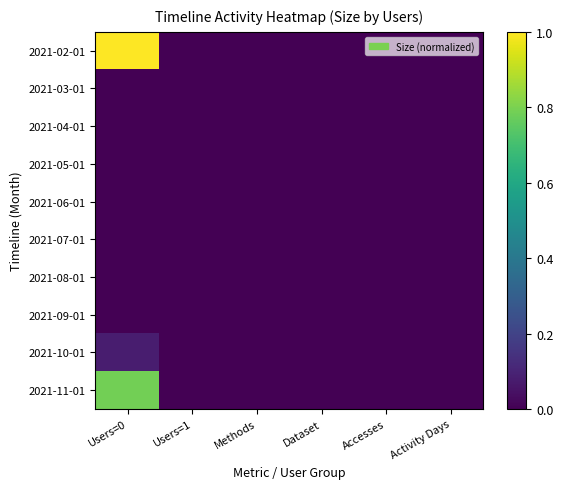

Reading left to right, extract all data points from this chart.

2021-02-01: Users=0=1.0	Users=1=0.0	Methods=0.0	Dataset=0.0	Accesses=0.0	Activity Days=0.0
2021-03-01: Users=0=0.0	Users=1=0.0	Methods=0.0	Dataset=0.0	Accesses=0.0	Activity Days=0.0
2021-04-01: Users=0=0.0	Users=1=0.0	Methods=0.0	Dataset=0.0	Accesses=0.0	Activity Days=0.0
2021-05-01: Users=0=0.0	Users=1=0.0	Methods=0.0	Dataset=0.0	Accesses=0.0	Activity Days=0.0
2021-06-01: Users=0=0.0	Users=1=0.0	Methods=0.0	Dataset=0.0	Accesses=0.0	Activity Days=0.0
2021-07-01: Users=0=0.0	Users=1=0.0	Methods=0.0	Dataset=0.0	Accesses=0.0	Activity Days=0.0
2021-08-01: Users=0=0.0	Users=1=0.0	Methods=0.0	Dataset=0.0	Accesses=0.0	Activity Days=0.0
2021-09-01: Users=0=0.0	Users=1=0.0	Methods=0.0	Dataset=0.0	Accesses=0.0	Activity Days=0.0
2021-10-01: Users=0=0.1	Users=1=0.0	Methods=0.0	Dataset=0.0	Accesses=0.0	Activity Days=0.0
2021-11-01: Users=0=0.8	Users=1=0.0	Methods=0.0	Dataset=0.0	Accesses=0.0	Activity Days=0.0